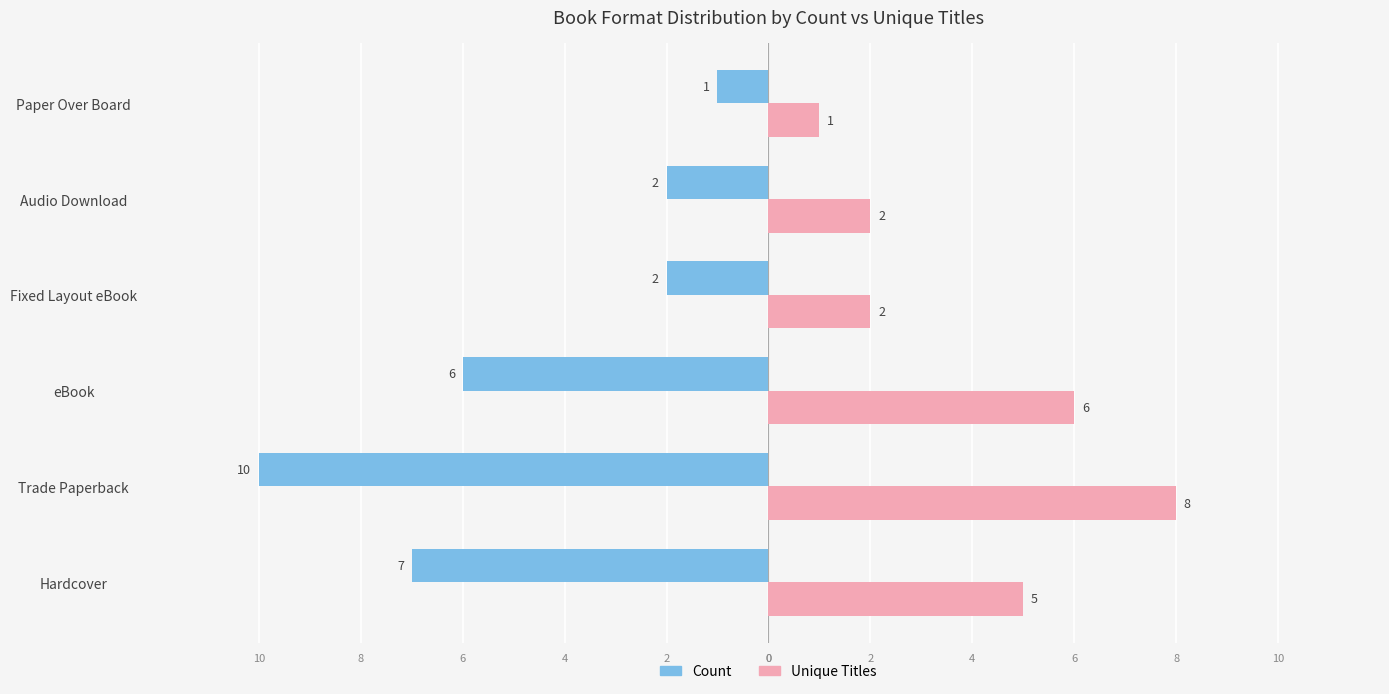

List the series in order of their overall mean, highest first.

Unique Titles, Count